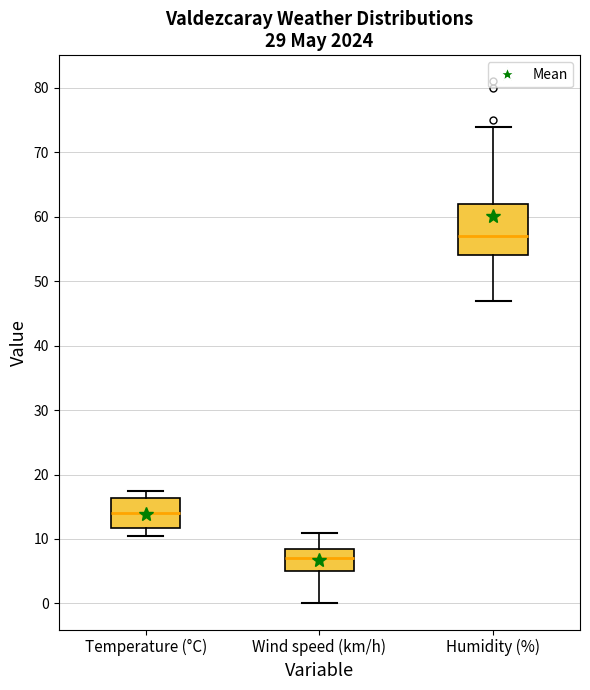

Which box has the highest median line?

Humidity (%)